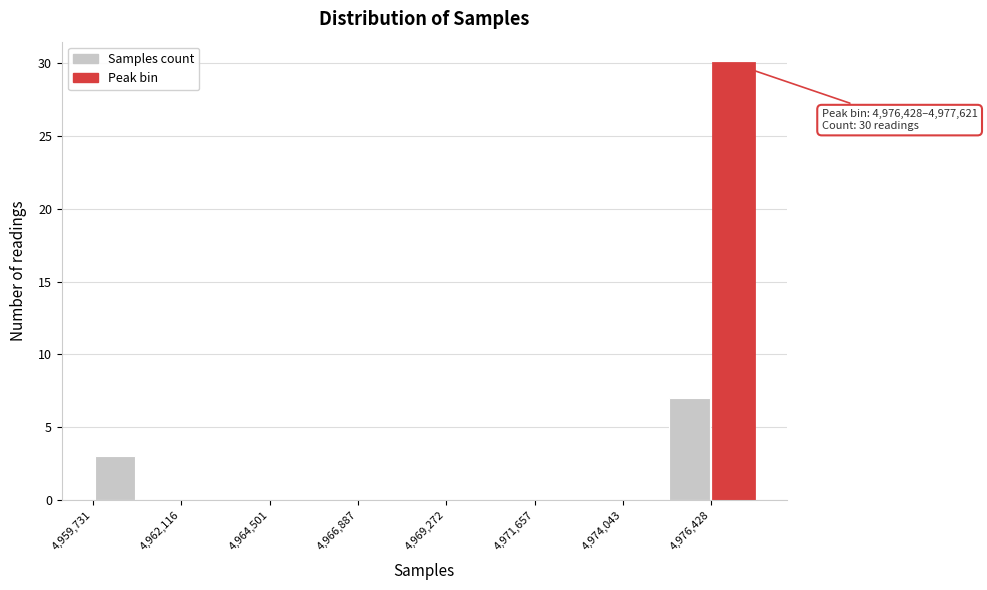

Around what value on the x-axis is the tallest bar? Give the approximate position of its centre, as read against the axis.

4977000